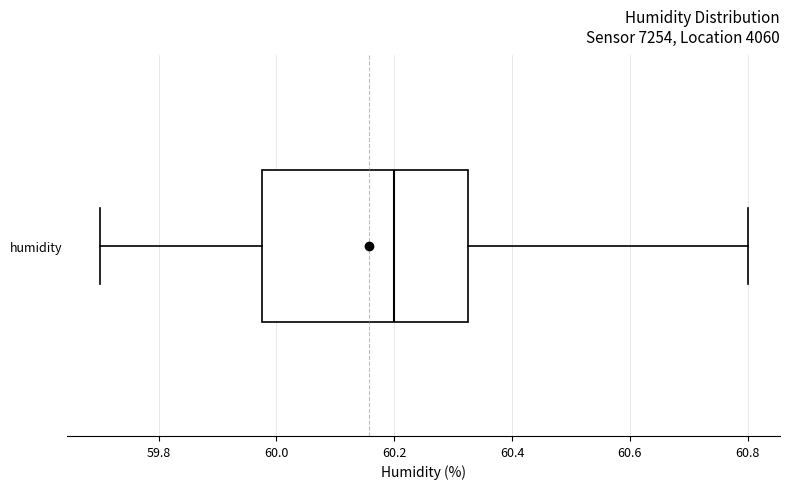

Where is the left edge of the box for humidity on the x-axis? The values are not printed on the chart, so give them approximately, as read against the axis.

59.98